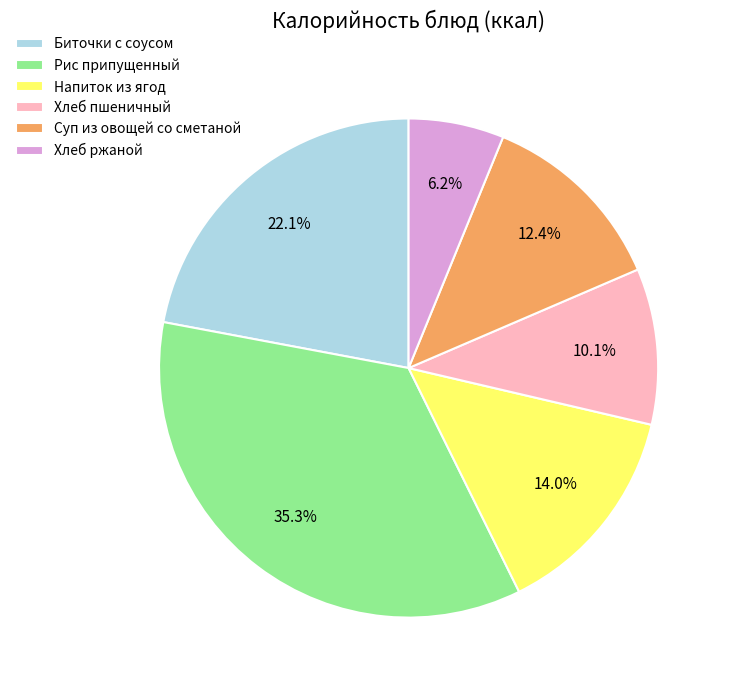

Approximately how many times larger is the value at Напиток из ягод compared to Хлеб пшеничный?

1.4